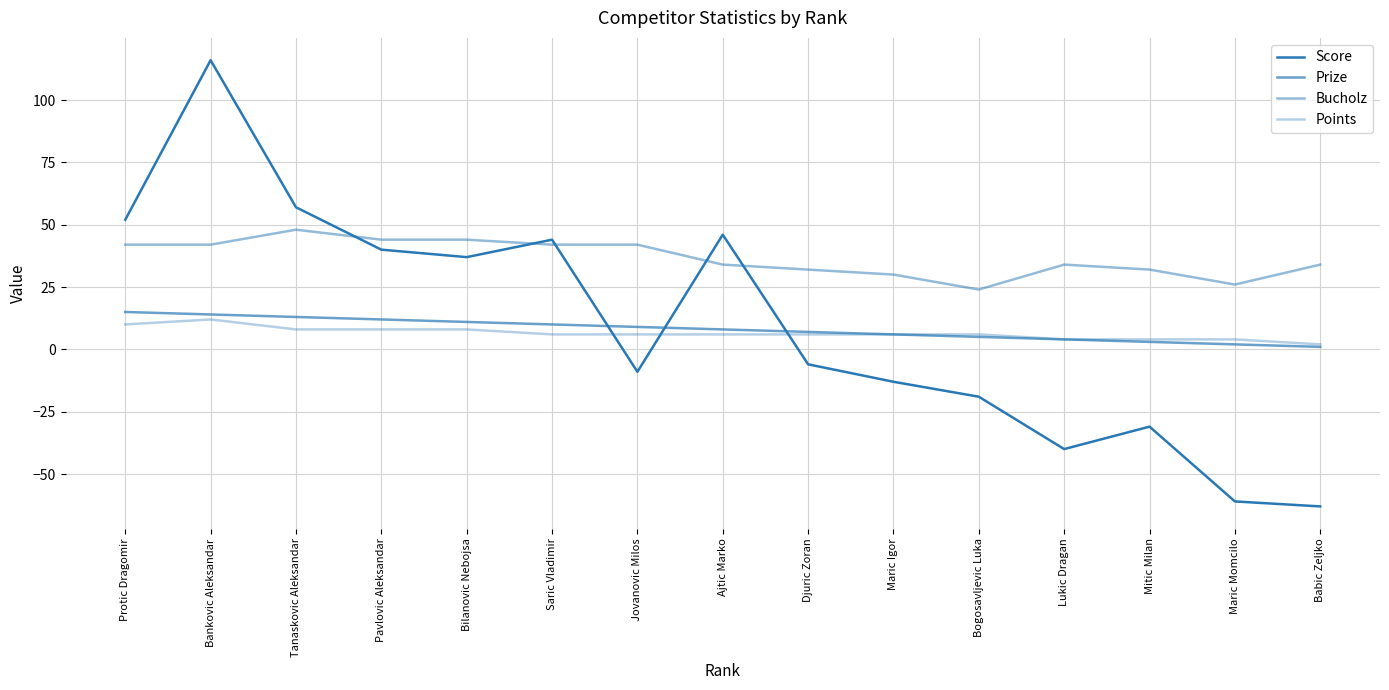

Count the number of data series in this chart.

4